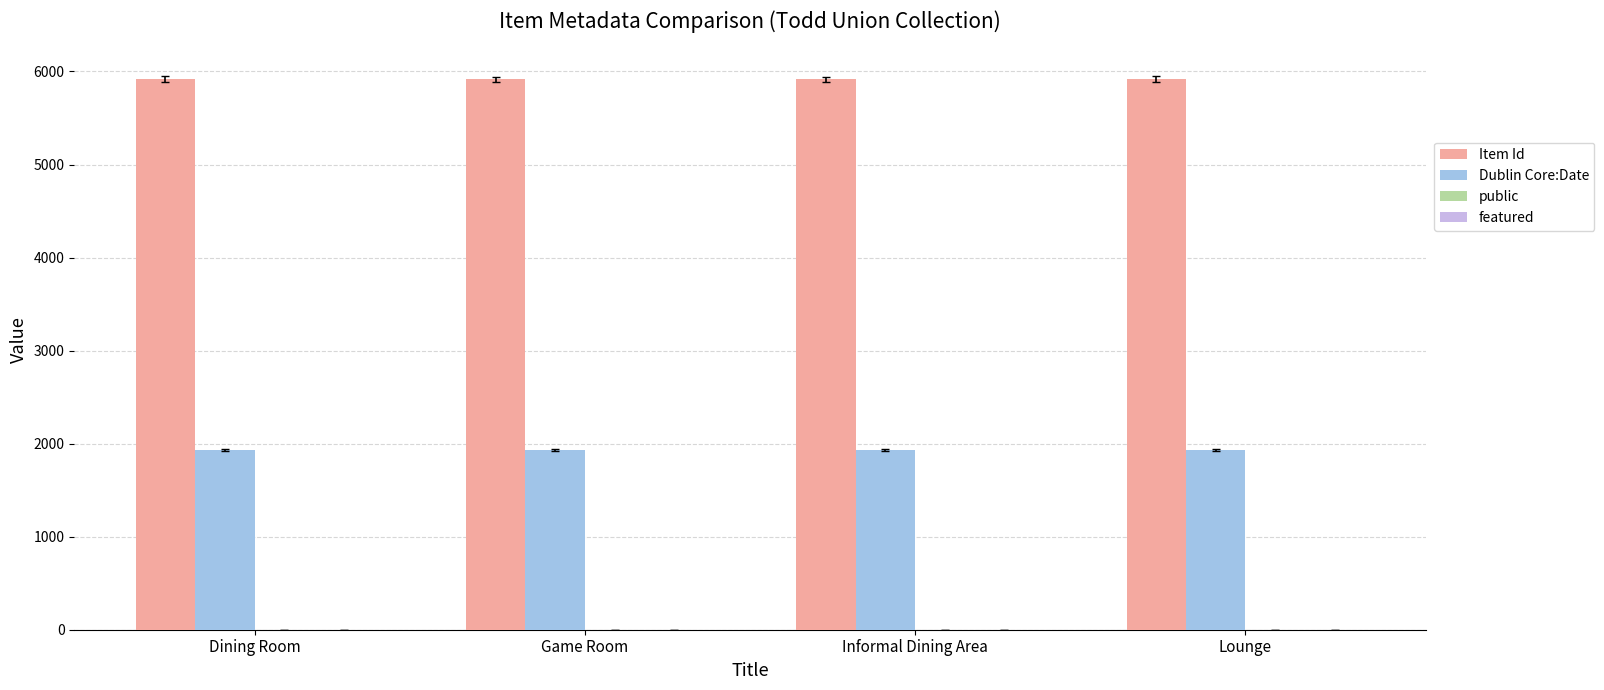

The value of Dublin Core:Date at Game Room is 2987. True or false?

False